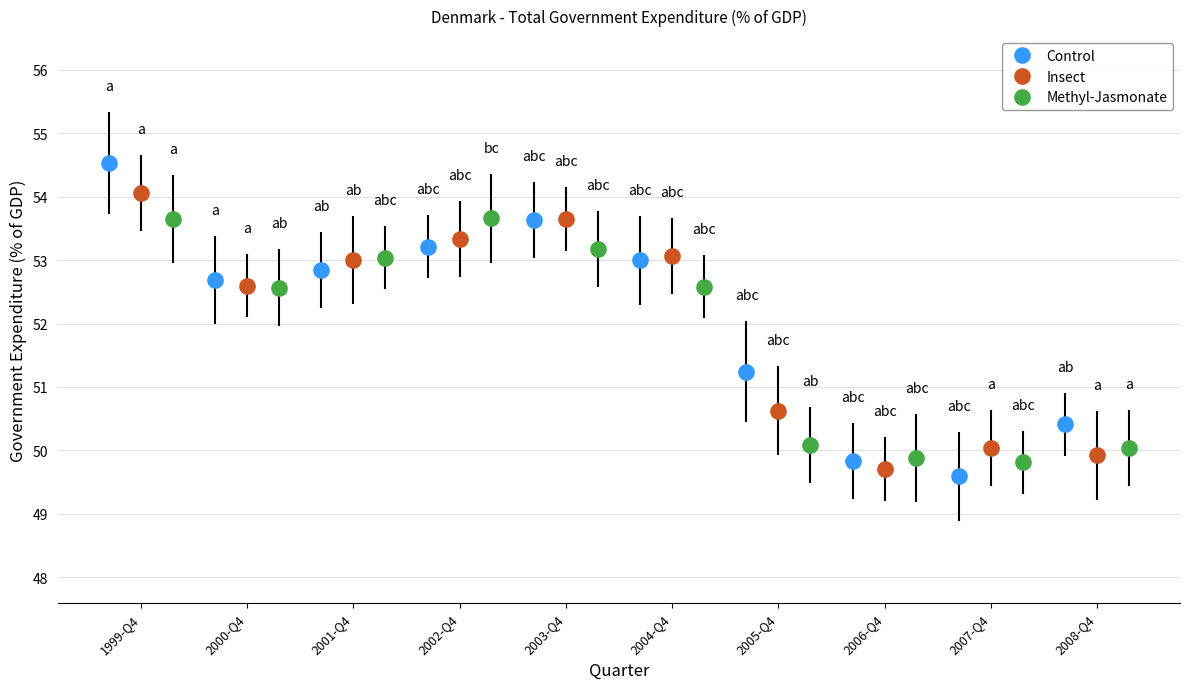

What is the value of the Control point at the 1st from the left?

54.5